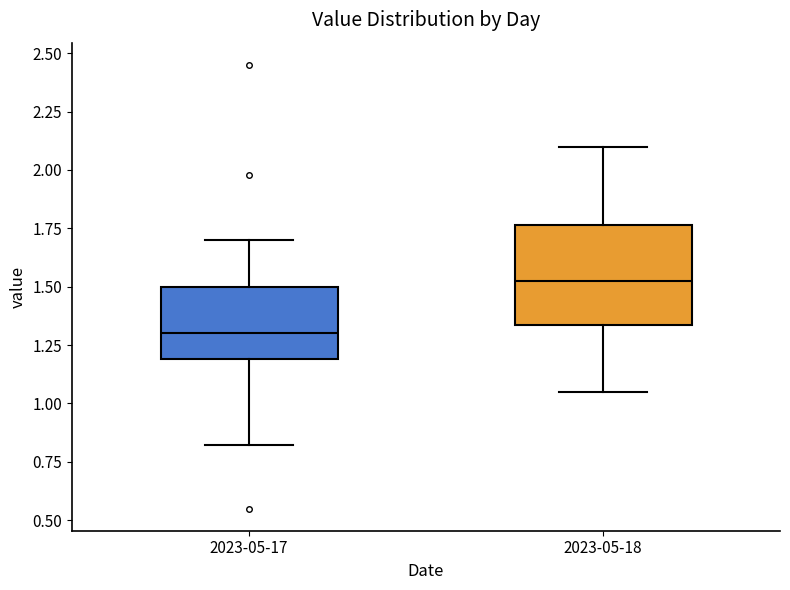

Reading left to right, transcribe this box plot: for each box, give where its median line is, the range the box spans, and where its two whiskers end, as read against the y-axis. The values are not printed on the chart, so give them approximately, as read against the axis.

2023-05-17: median 1.30, box 1.20 to 1.50, whiskers 0.80 to 1.70
2023-05-18: median 1.55, box 1.35 to 1.75, whiskers 1.05 to 2.10